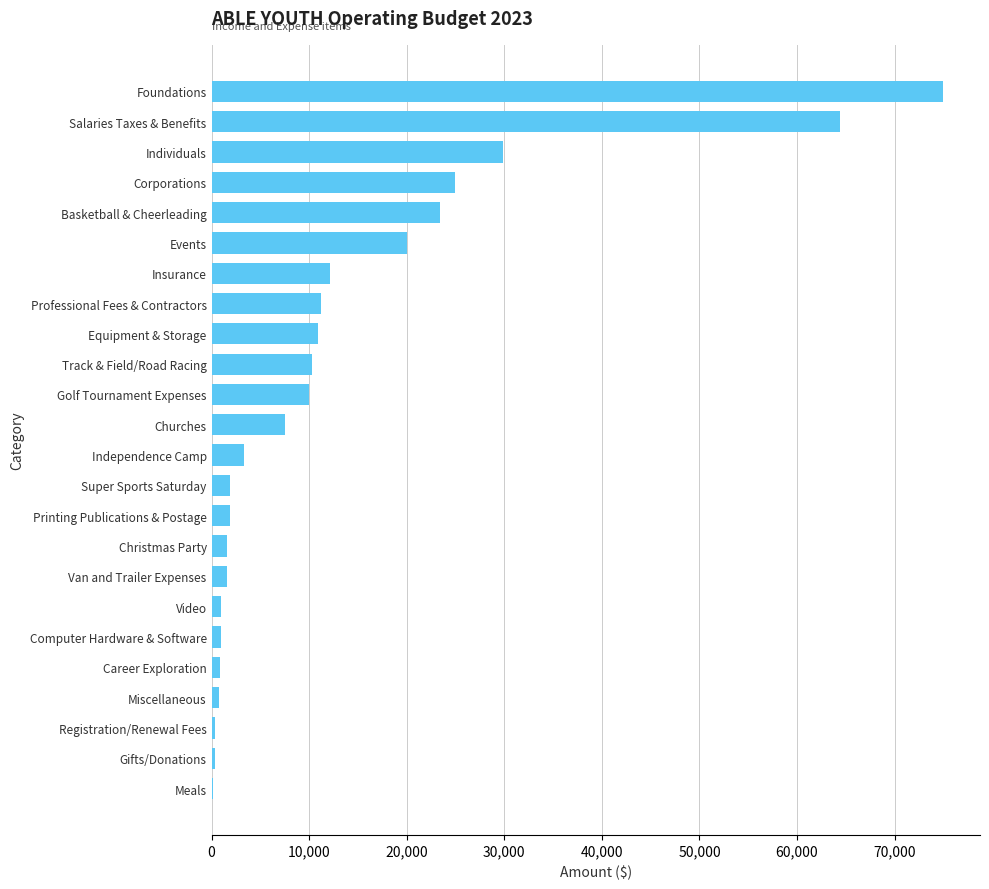

The chart shows a value of 20241 at Individuals. True or false?

False